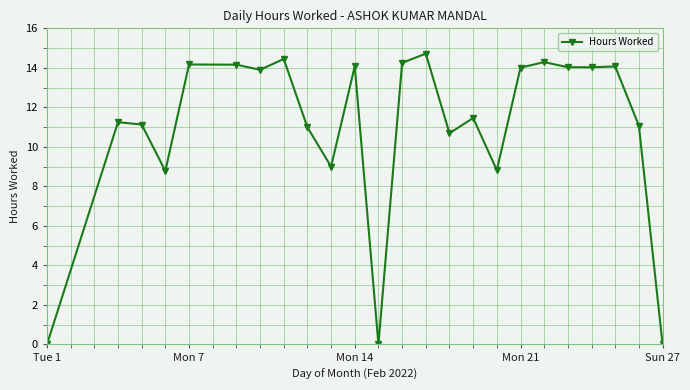

What is the sum of all values?

263.4